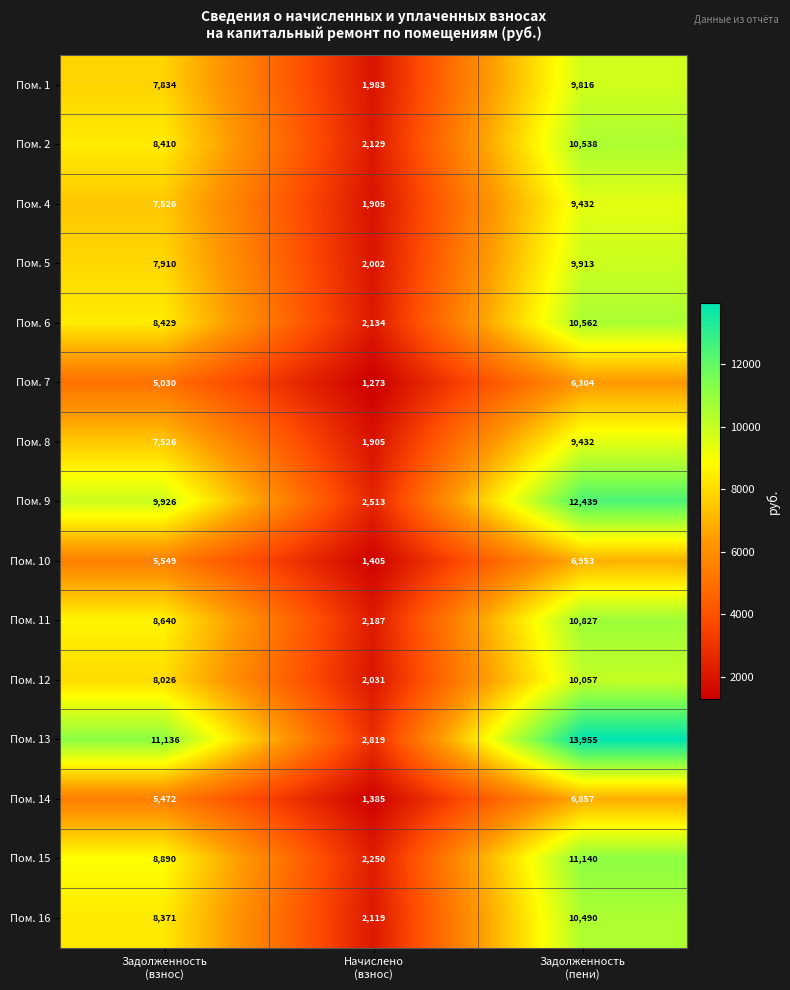

What is the greatest value displayed?

13955